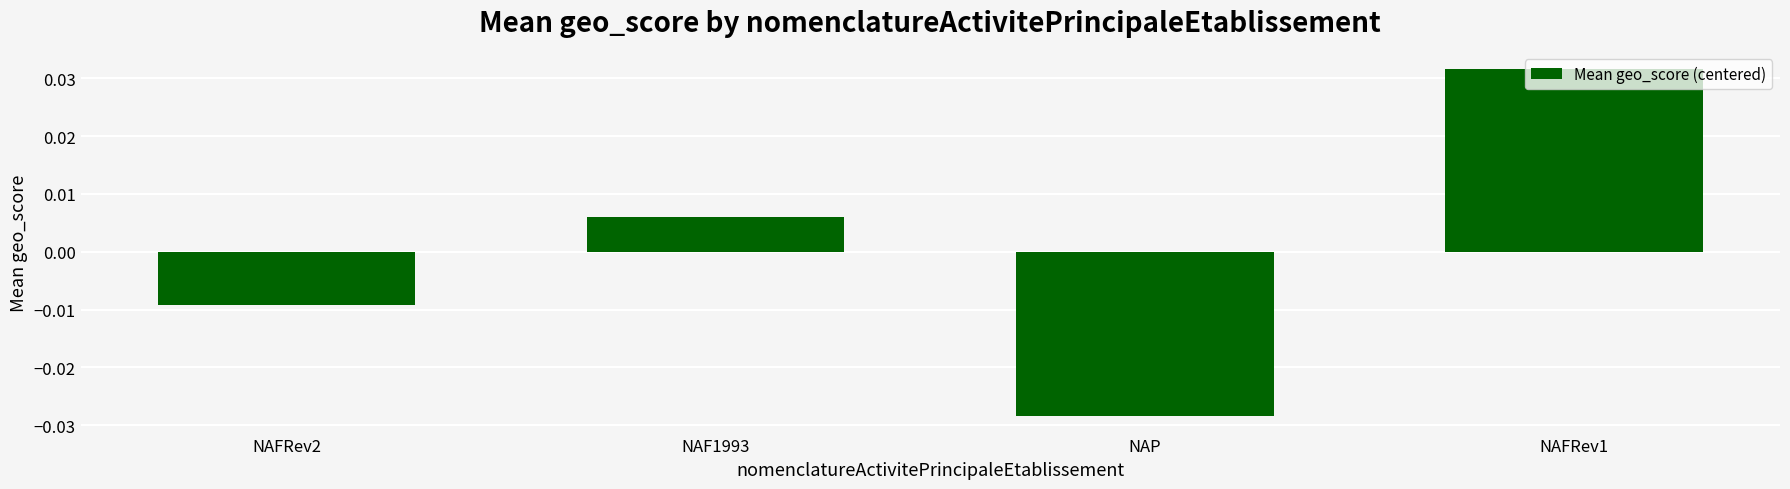

Which has a higher value, NAP or NAFRev2?

NAFRev2